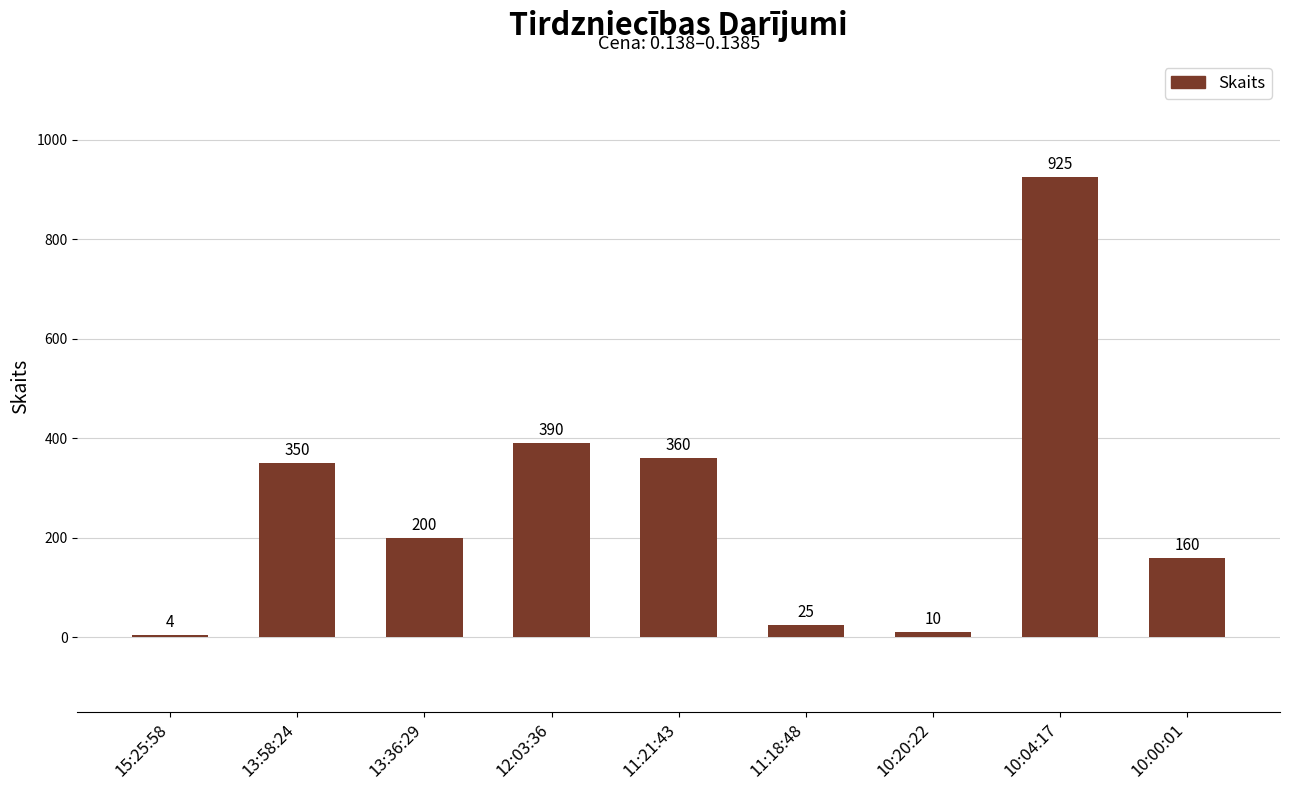

What is the average value?

269